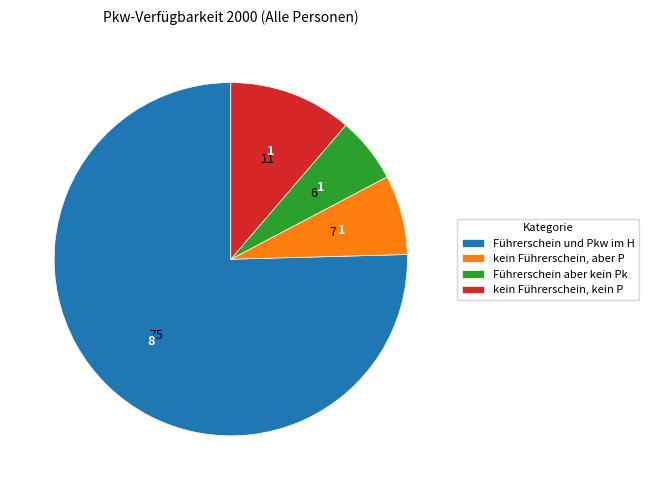

True or false: kein Führerschein, kein P accounts for 11% of the total.

True